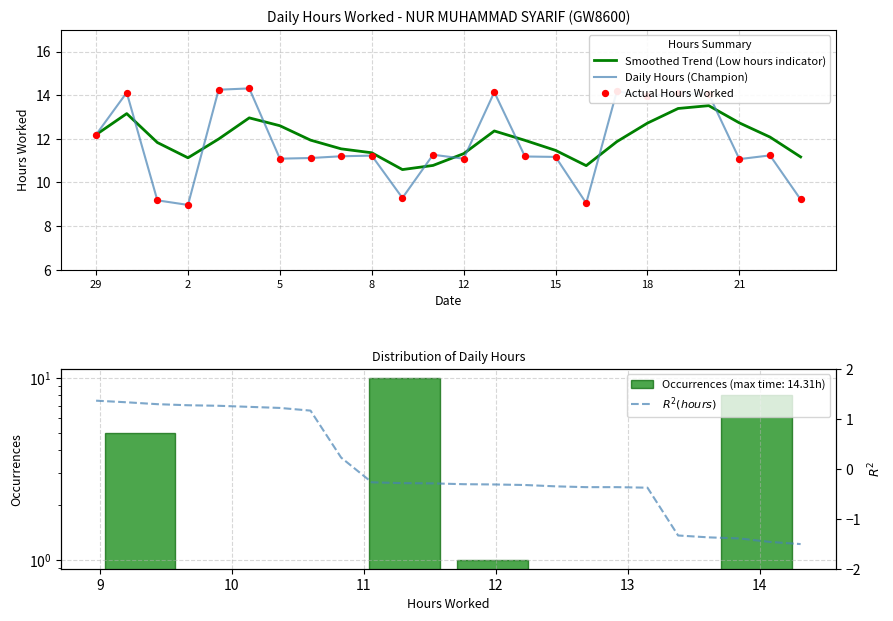

Which series contains the highest Y value?

Daily Hours (Champion)